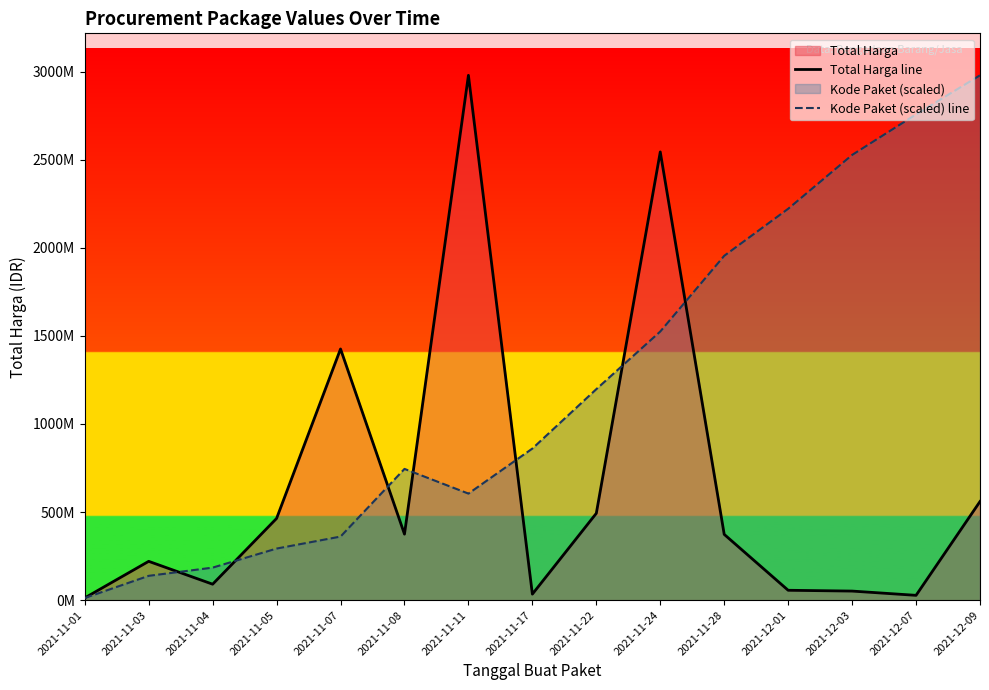

At how many categories does at least one series exceed 1762376511?

7